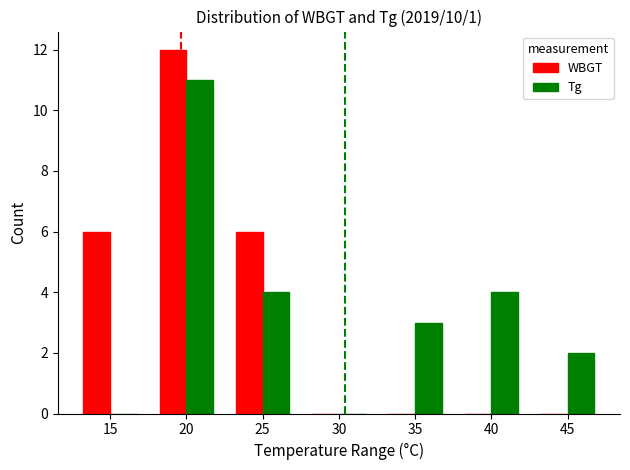

The value of Tg at 30 is 0. True or false?

True